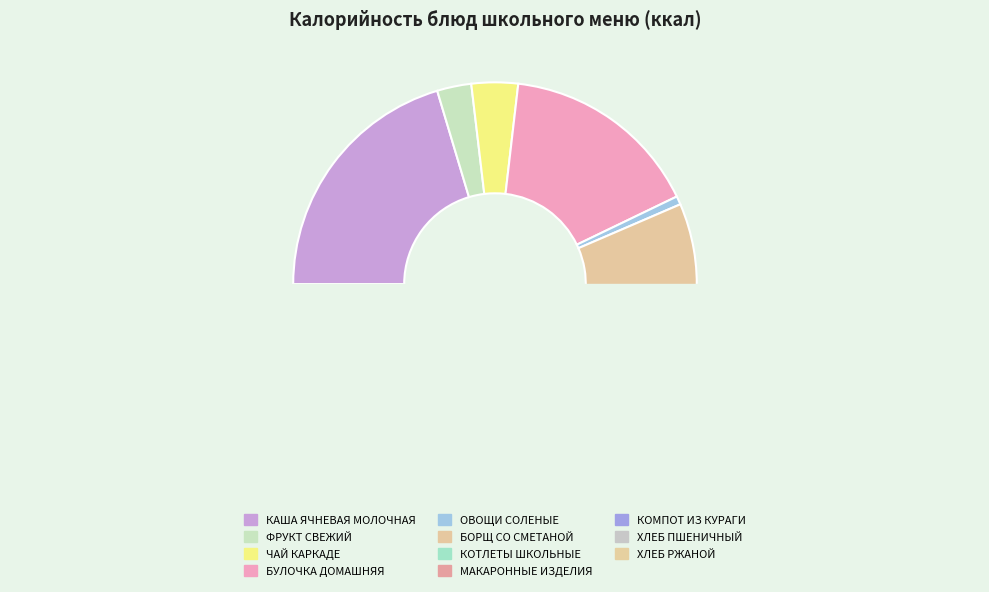

Is there a majority slice in this chart?

No